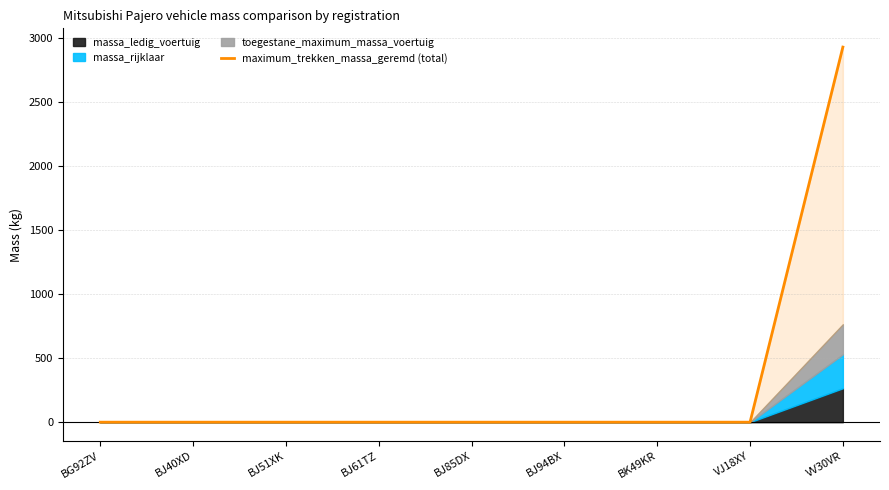

Is it true that maximum_trekken_massa_geremd (total) equals 1720 at BJ85DX?

False